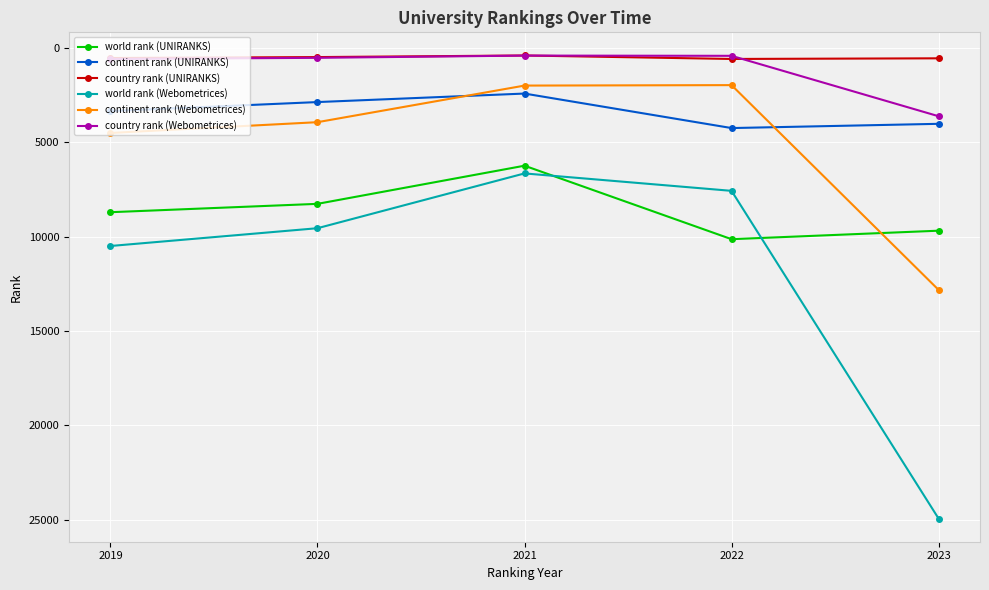

Read the continent rank (UNIRANKS) value at 2021, to the nearest 50.

2400